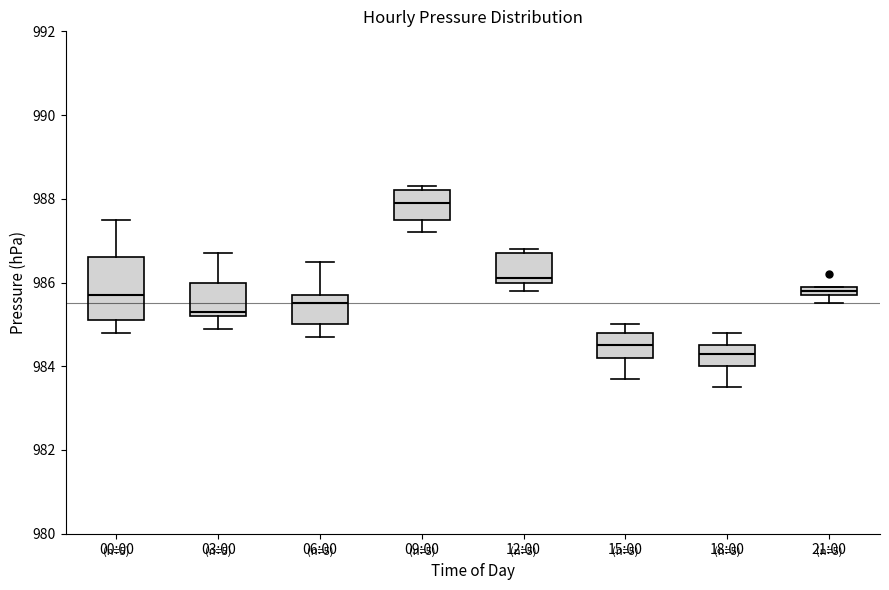

Which box is the tallest, from its lower edge to its upper edge?

00:00